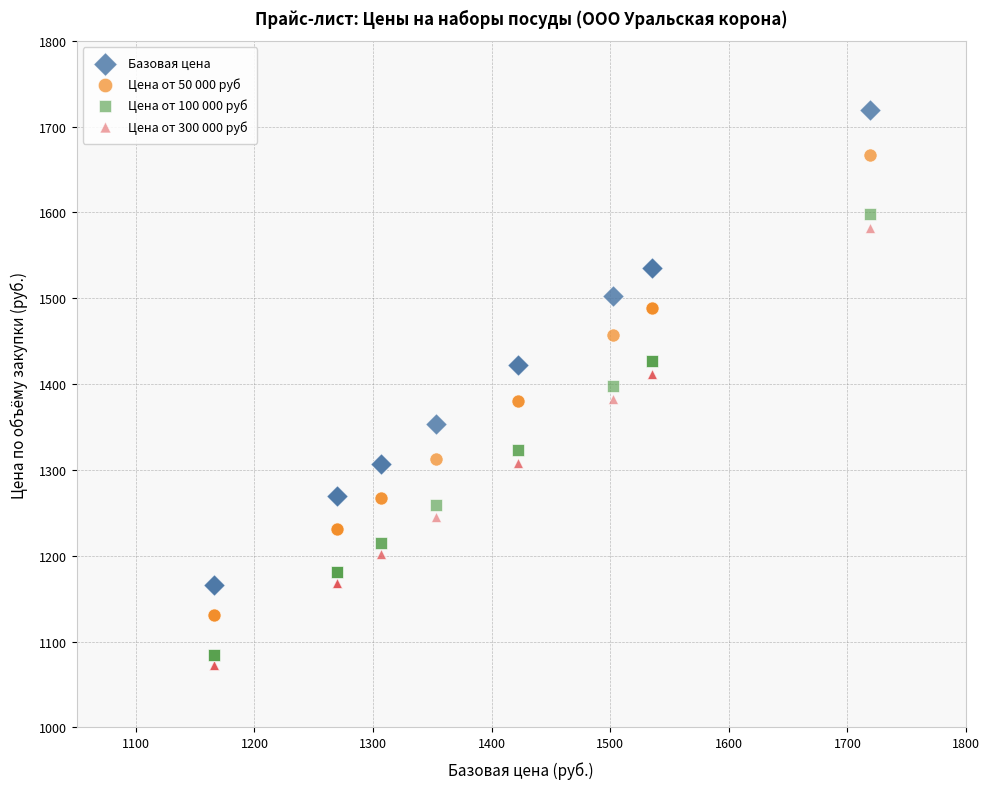

What are all the series names shown in the legend?

Базовая цена, Цена от 50 000 руб, Цена от 100 000 руб, Цена от 300 000 руб